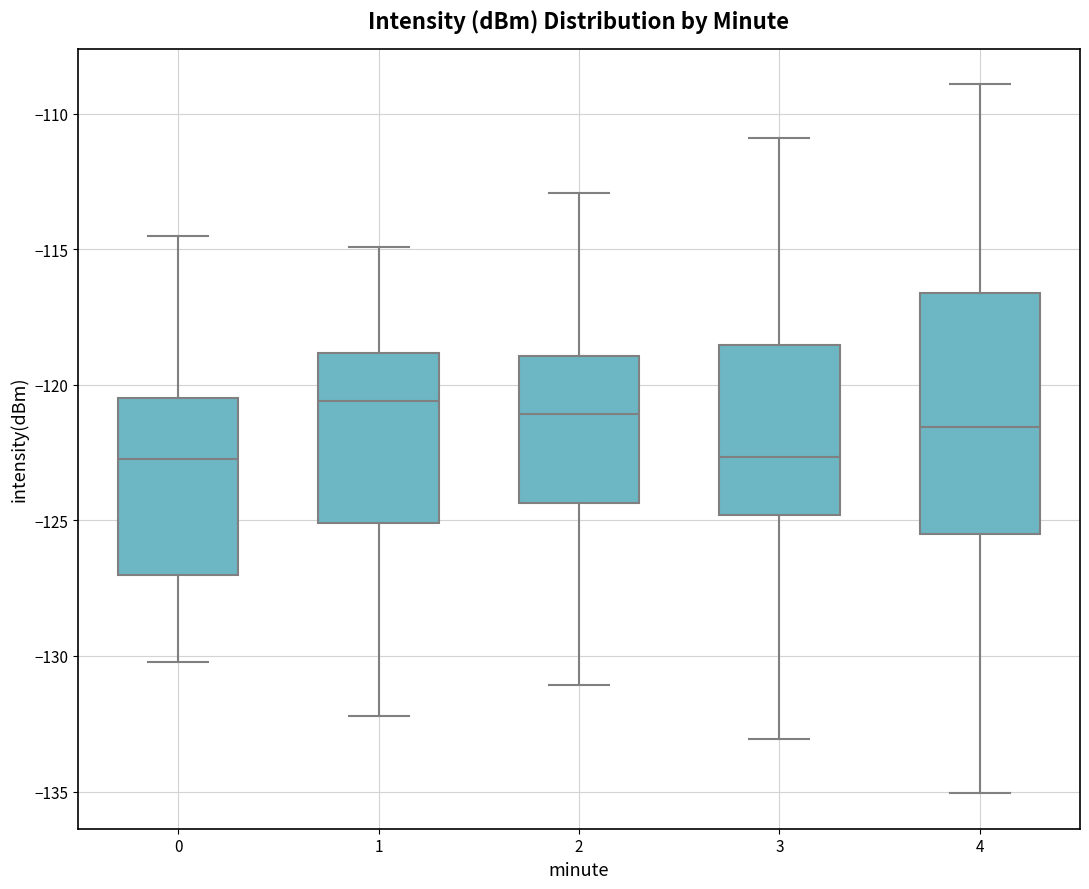

Reading left to right, read every box against the y-axis: the position of its median line, the range the box covers, and the ends of its whiskers. The values are not printed on the chart, so give them approximately, as read against the axis.

0: median -123.0, box -127.0 to -120.5, whiskers -130.0 to -114.5
1: median -120.5, box -125.0 to -119.0, whiskers -132.0 to -115.0
2: median -121.0, box -124.5 to -119.0, whiskers -131.0 to -113.0
3: median -122.5, box -125.0 to -118.5, whiskers -133.0 to -111.0
4: median -121.5, box -125.5 to -116.5, whiskers -135.0 to -109.0